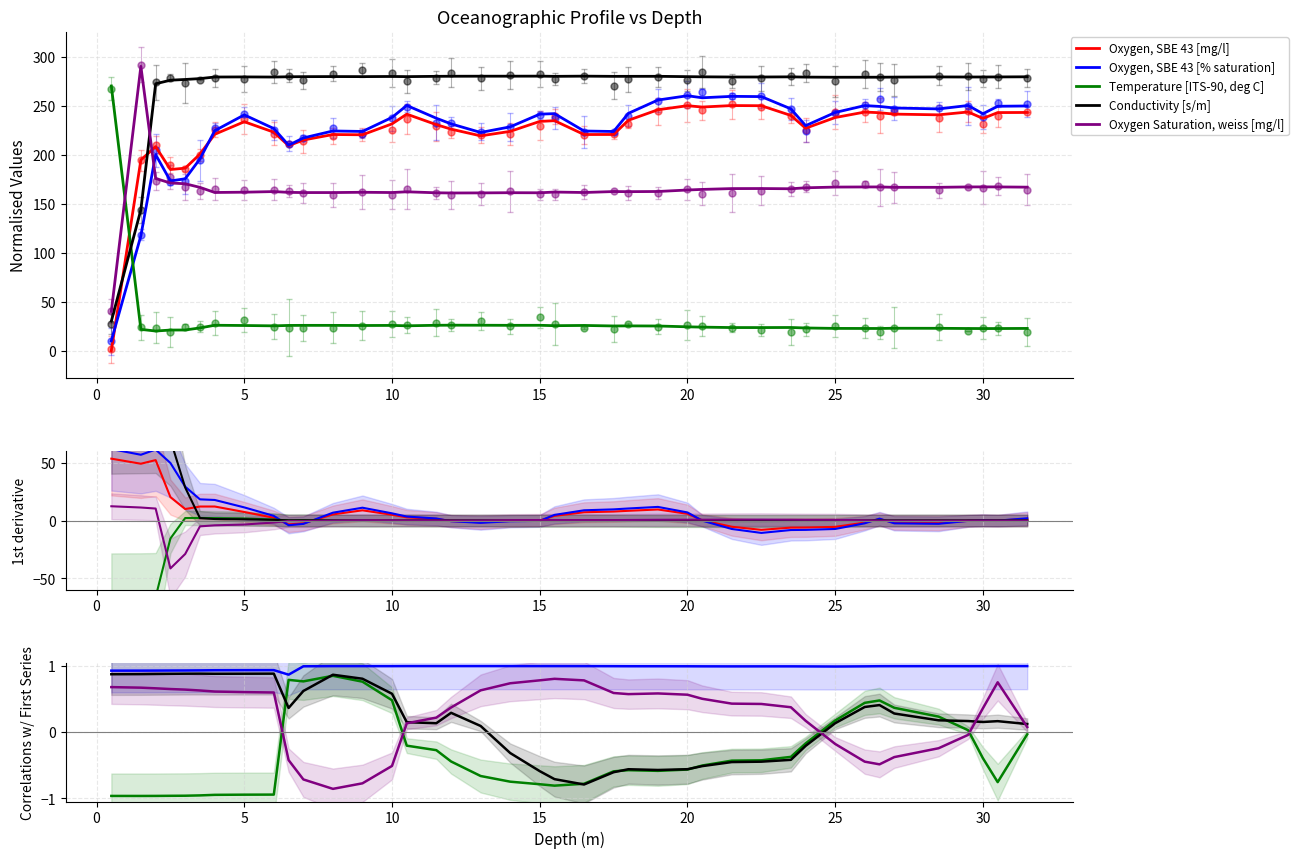

What is the total value across all series at 15?

0.4